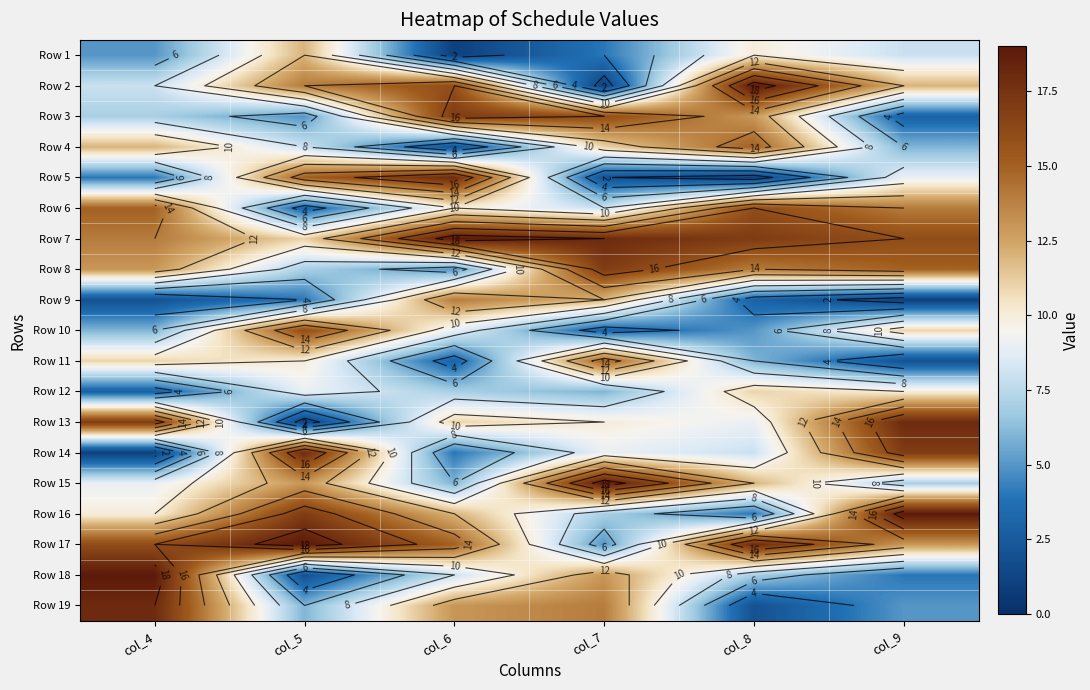

Which series changed the most between col_6 and col_7?

Row 5